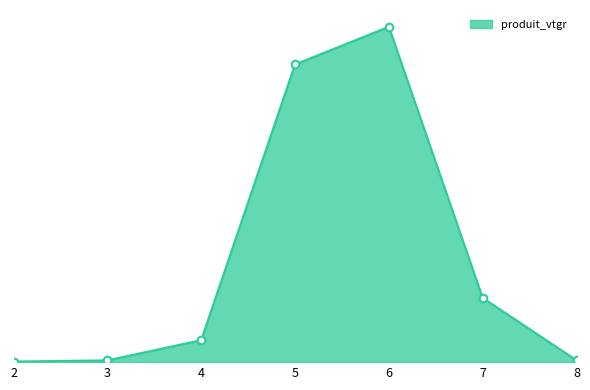

Between 4 and 5, which is larger?

5